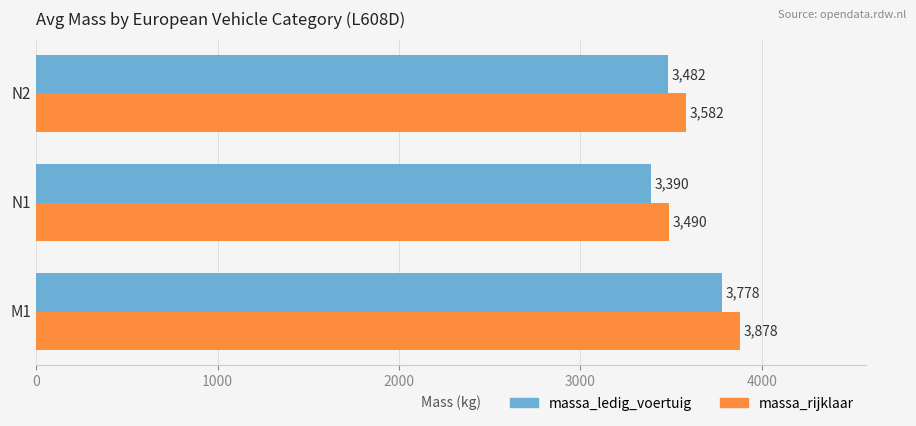

What is the average value of the massa_ledig_voertuig series?

3550